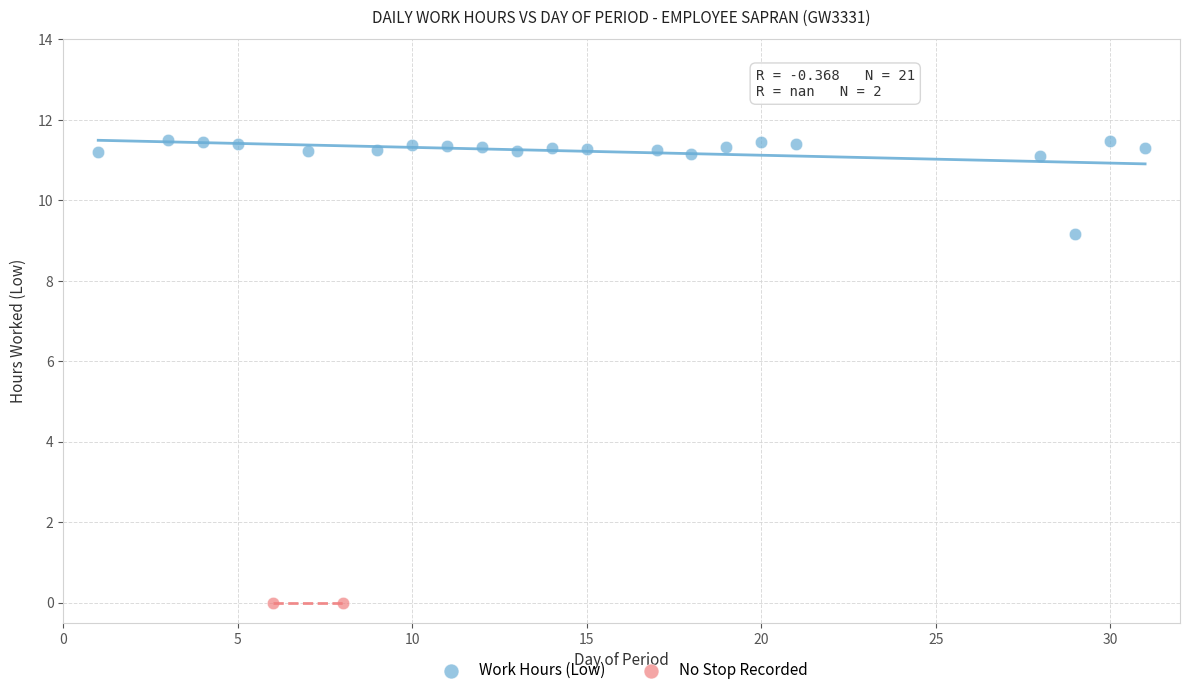

Which series contains the lowest Y value?

No Stop Recorded